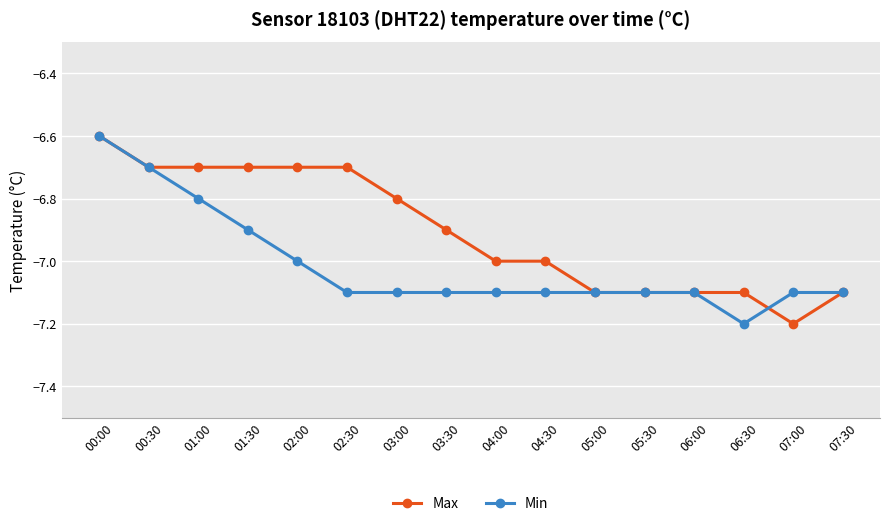

Which series changed the most between 01:00 and 05:30?

Max